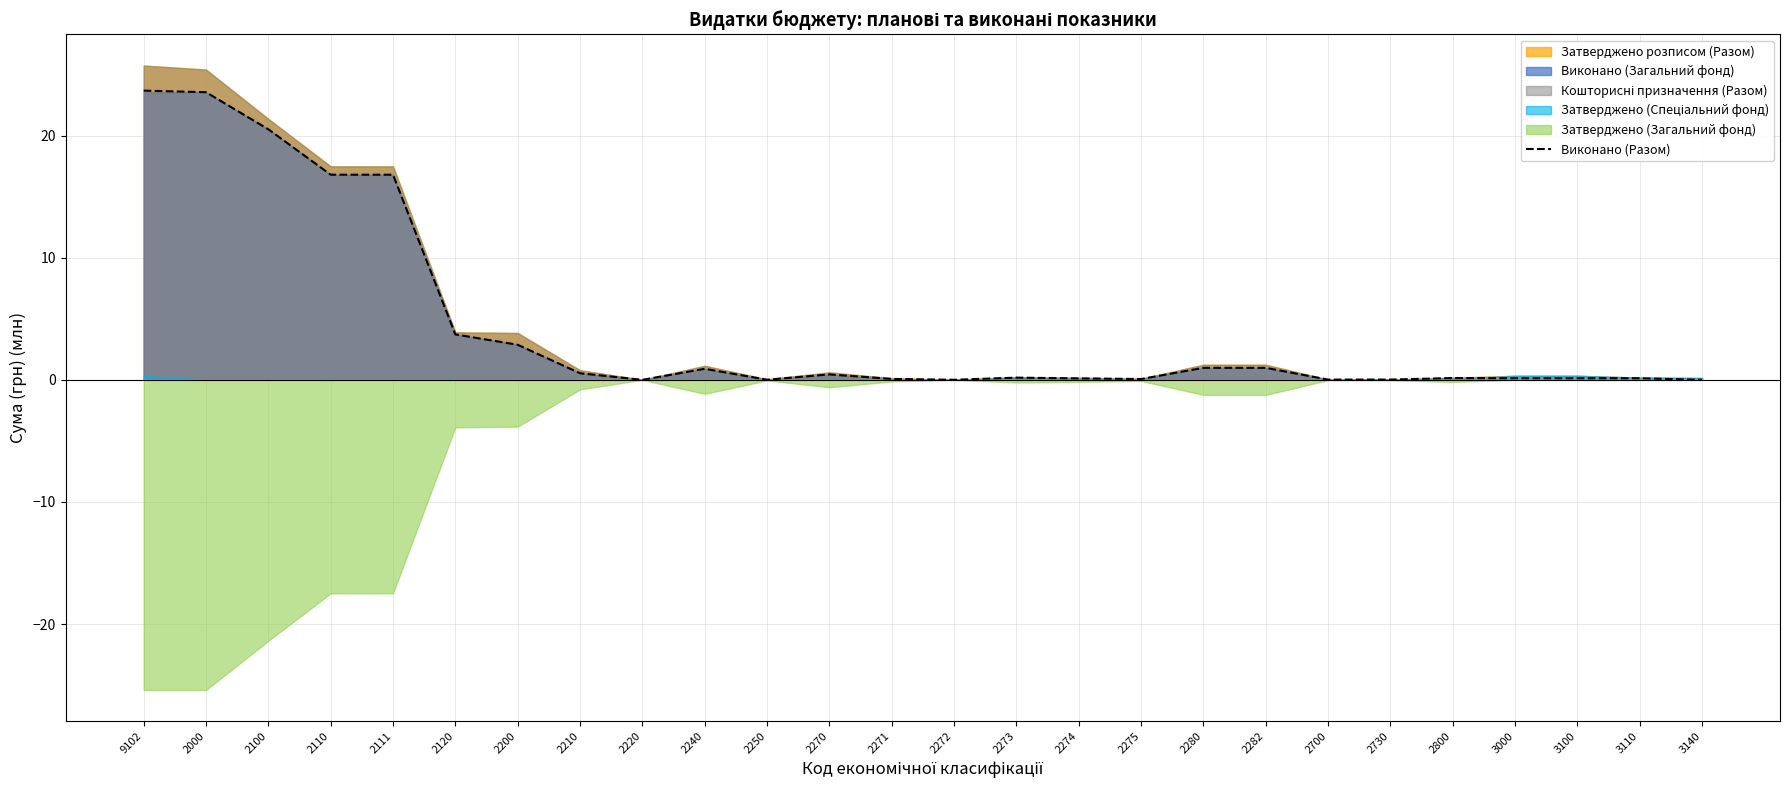

Read the value at 2120.

3.7